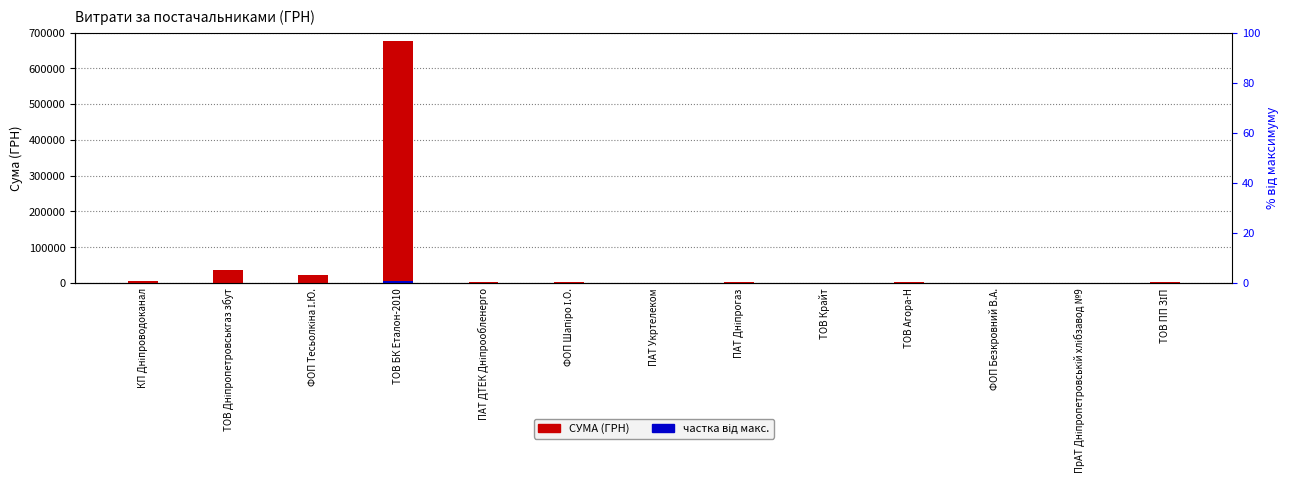

Is it true that частка від макс. equals 519.4 at ТОВ Дніпропетровськгаз збут?

False